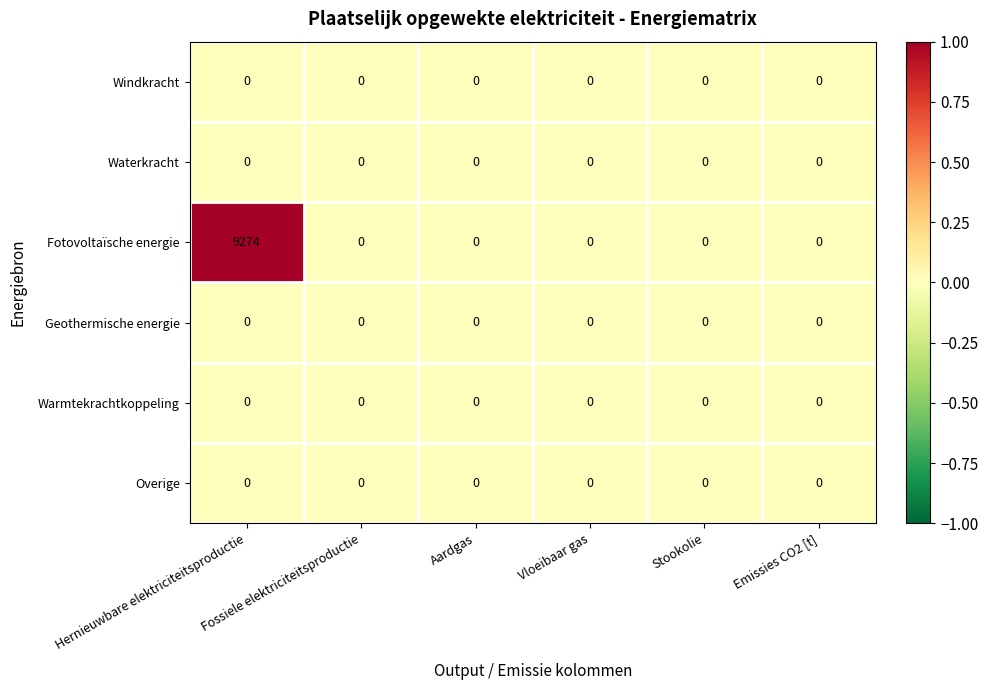

How many data points does each series have?

6